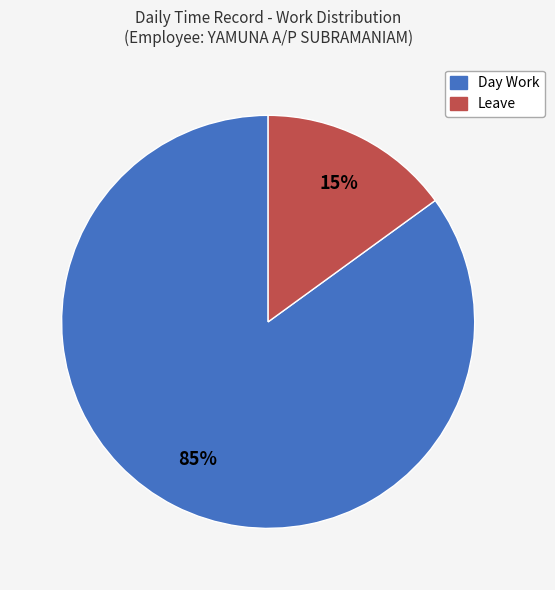

How many slices are in this pie chart?

2